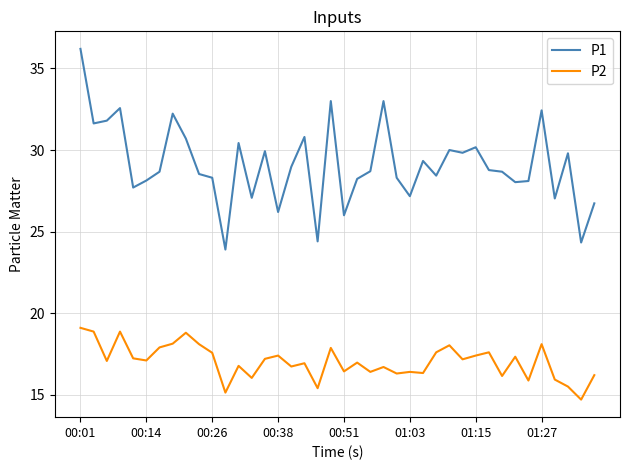

What is the sum of all P1 values?

1164.2